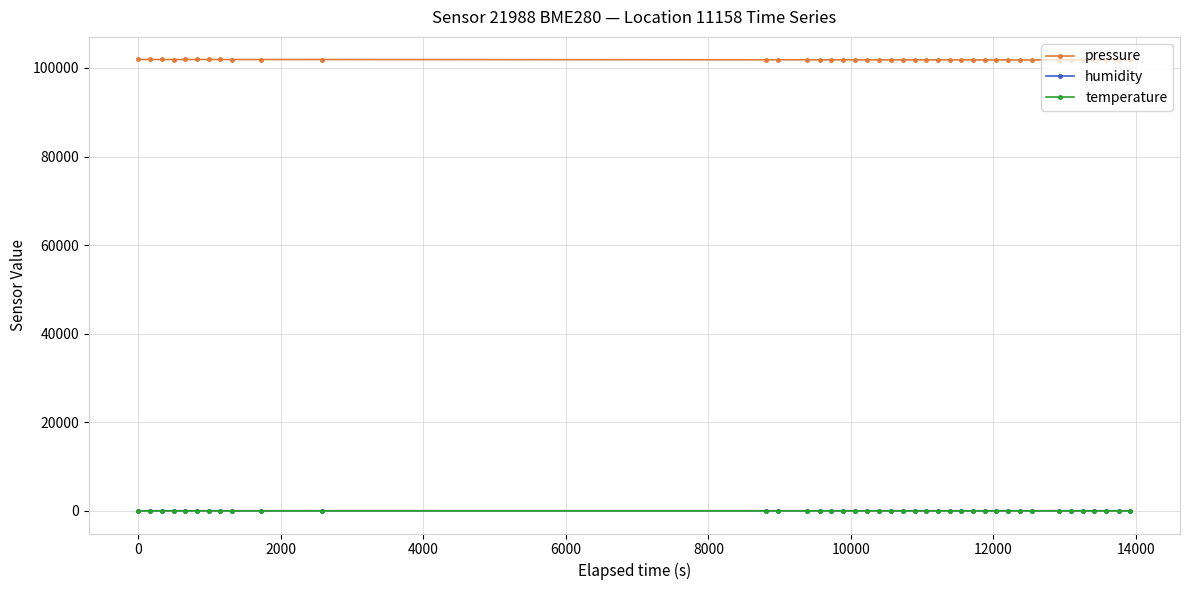

What is the maximum value for pressure?

101917.9